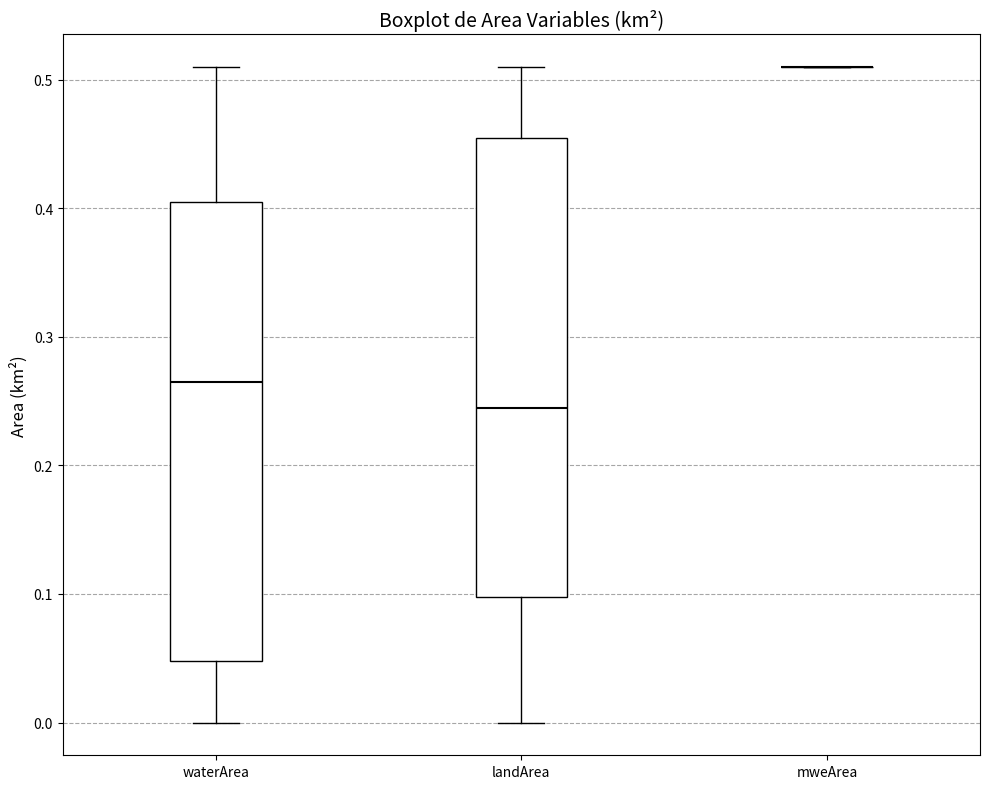

Reading left to right, read every box against the y-axis: the position of its median line, the range the box covers, and the ends of its whiskers. The values are not printed on the chart, so give them approximately, as read against the axis.

waterArea: median 0.27, box 0.05 to 0.41, whiskers 0.00 to 0.51
landArea: median 0.25, box 0.10 to 0.46, whiskers 0.00 to 0.51
mweArea: box collapsed to a line at 0.51, whiskers 0.51 to 0.51